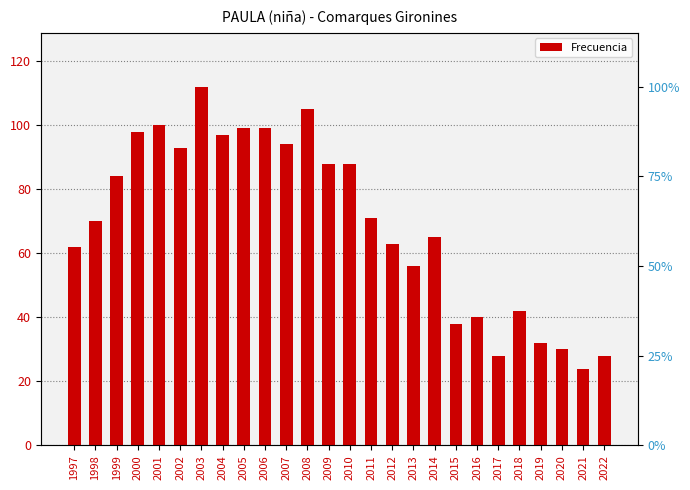

What is the average value?

69